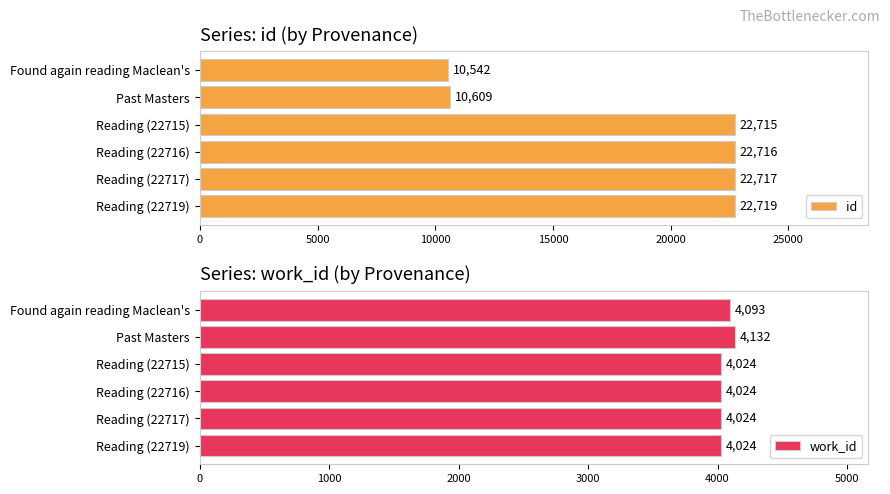

How many bars are there in total?

12